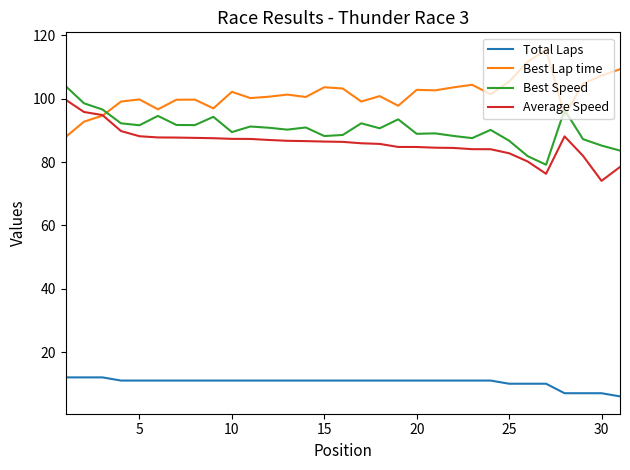

Count the number of data series in this chart.

4